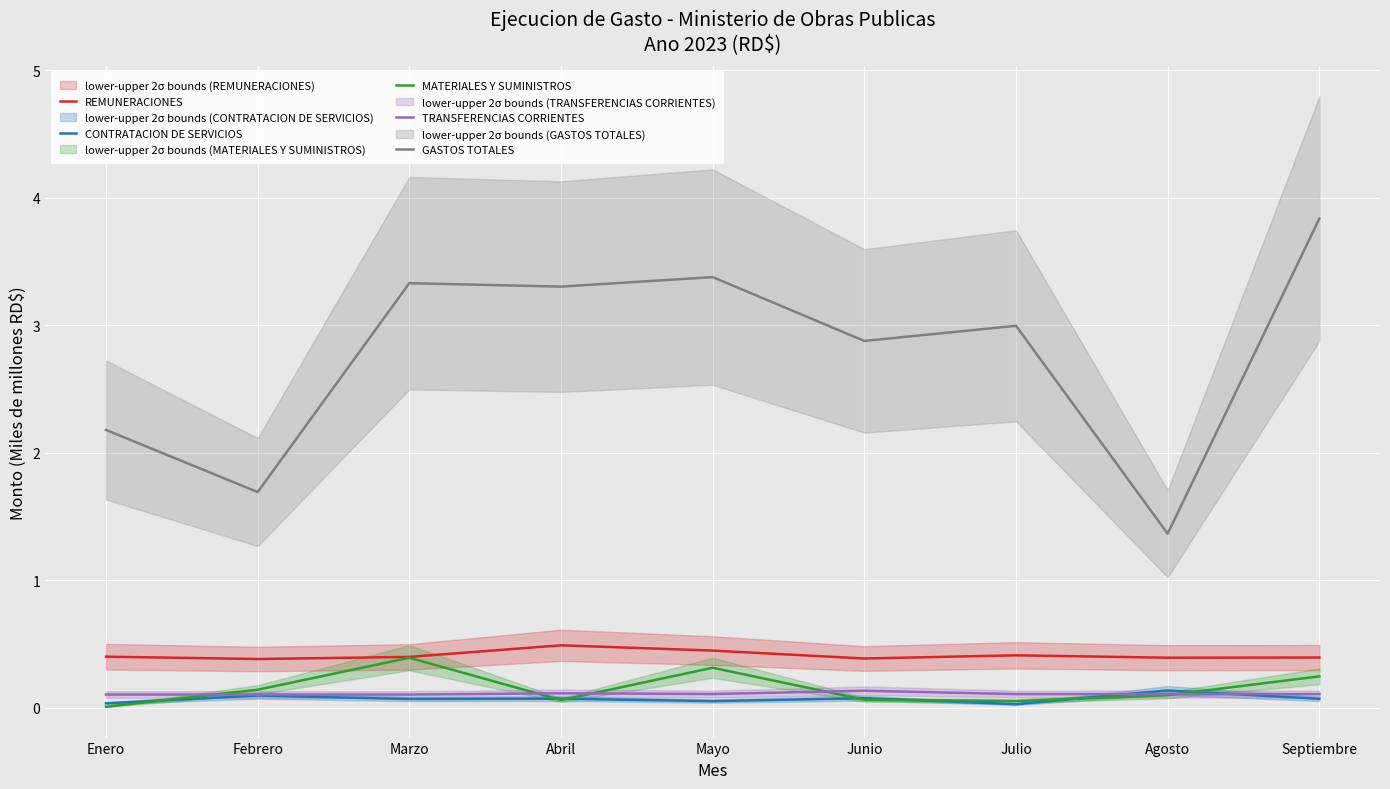

How many intersections are there between TRANSFERENCIAS CORRIENTES and MATERIALES Y SUMINISTROS?

5